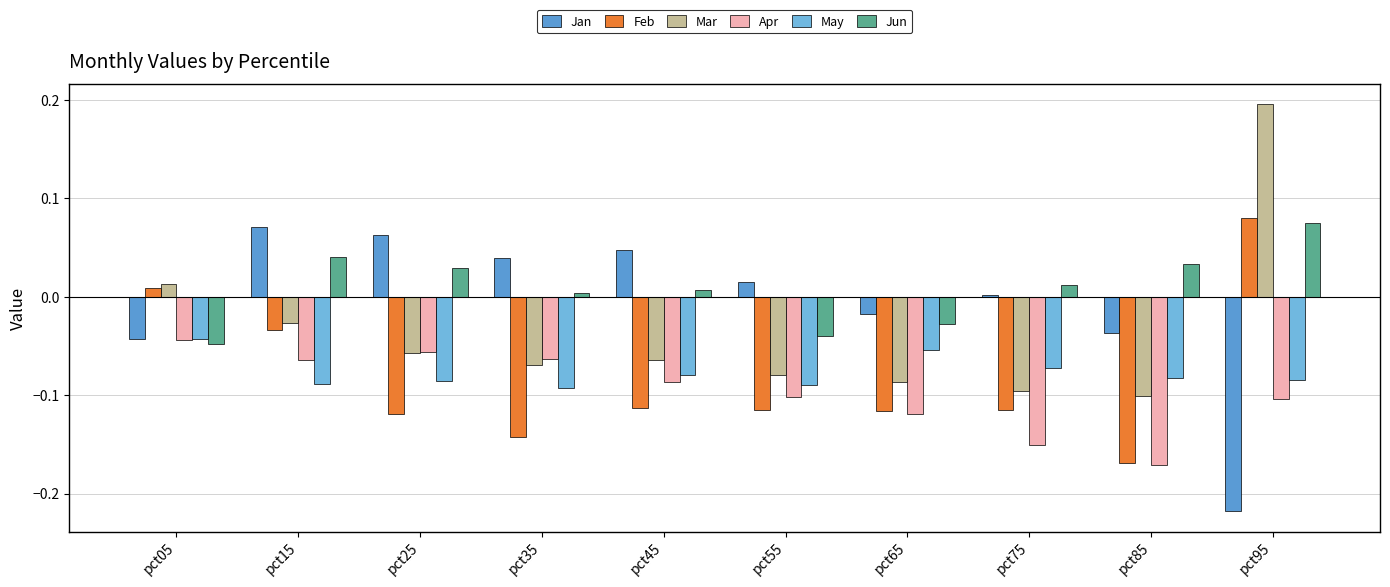

What is the difference between the highest and lowest values at pct55?

0.1